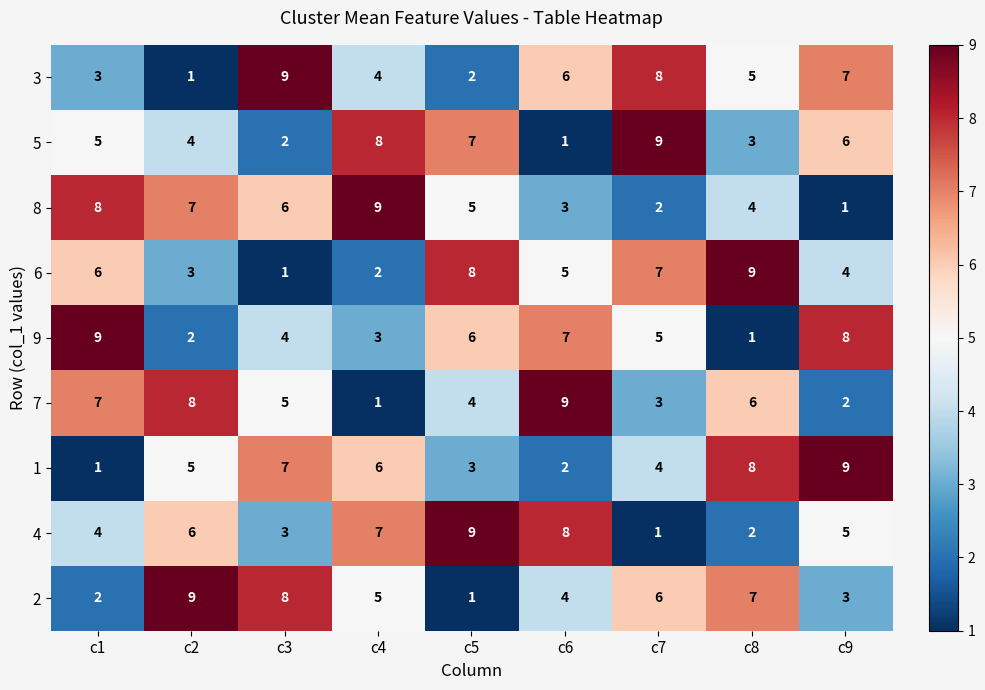

Is the value of 2 at c7 greater than the value of 6 at c7?

No